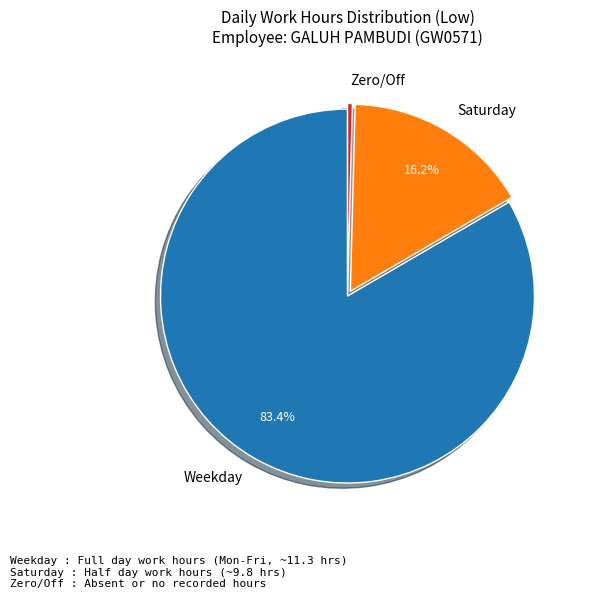

Rank the categories by value from lowest to highest.

Zero/Off, Saturday, Weekday